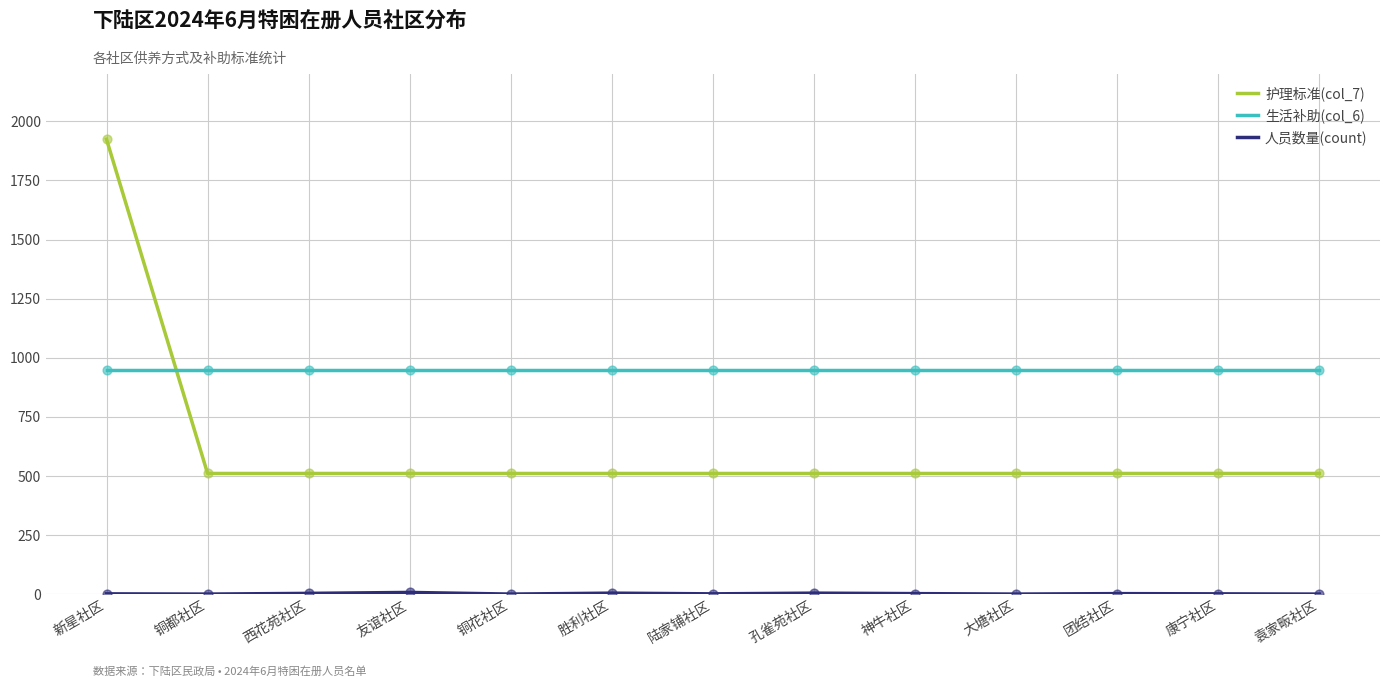

Is the value of 护理标准(col_7) at 团结社区 greater than the value of 生活补助(col_6) at 大塘社区?

No